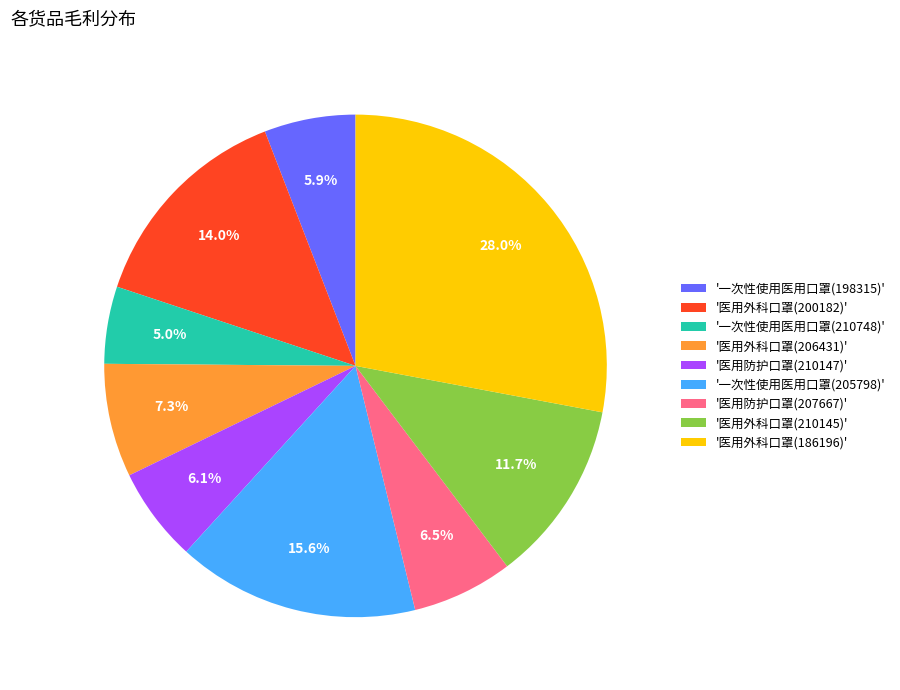

Between '一次性使用医用口罩(210748)' and '医用防护口罩(207667)', which is larger?

'医用防护口罩(207667)'